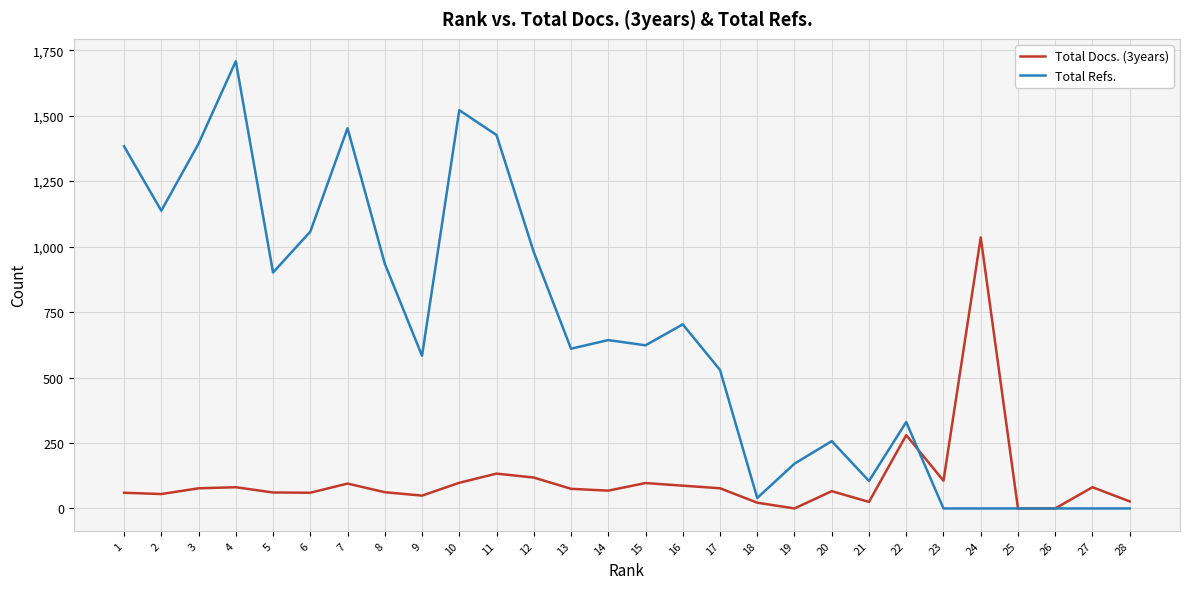

Which series ends up on top after the final intersection of Total Docs. (3years) and Total Refs.?

Total Docs. (3years)